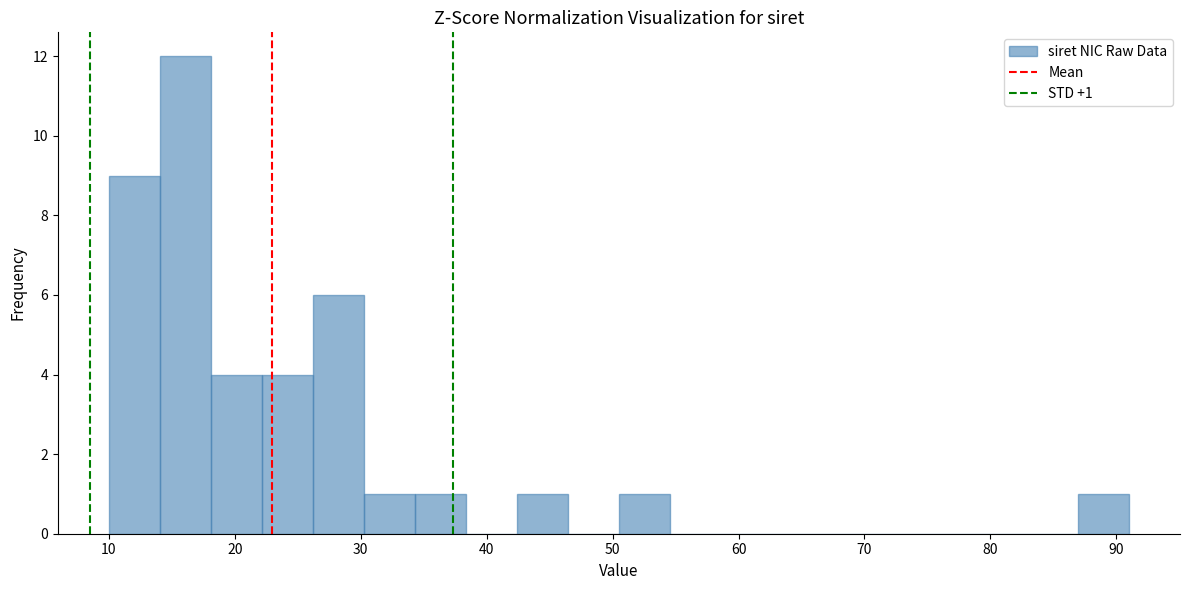

Which range on the x-axis has the tallest bar?

14 to 18